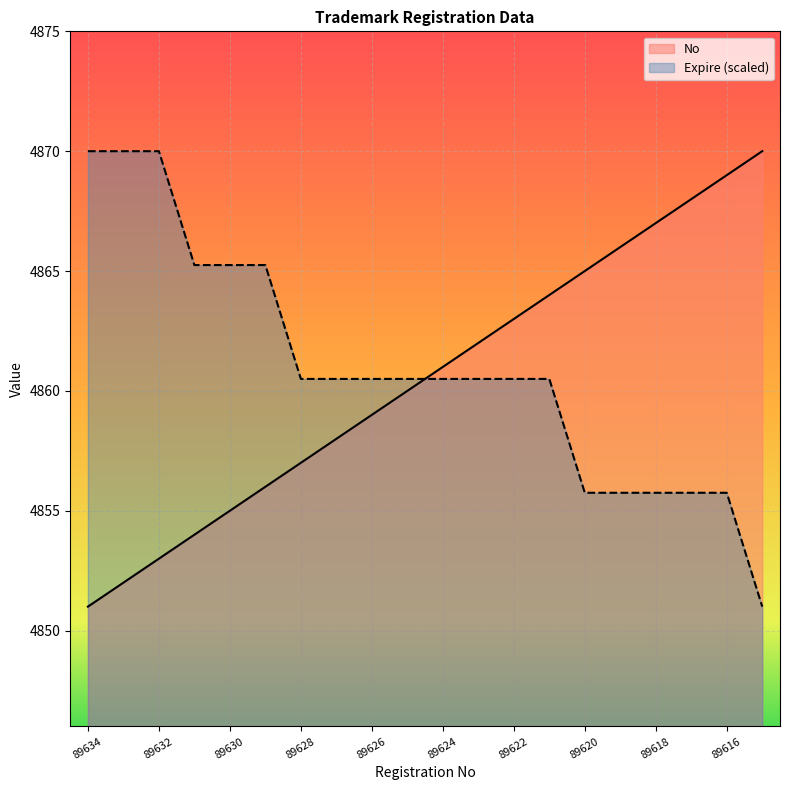

Is it true that Expire equals 8034.7 at 89630?

False